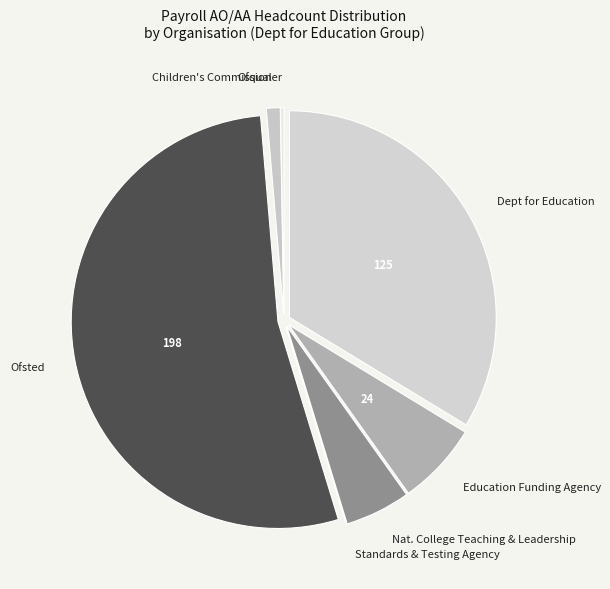

What is the largest slice in the pie chart?

Ofsted